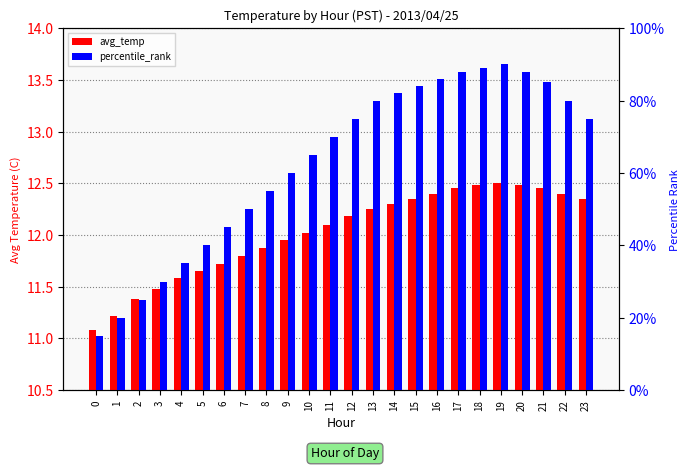

Does the chart contain any negative values?

No